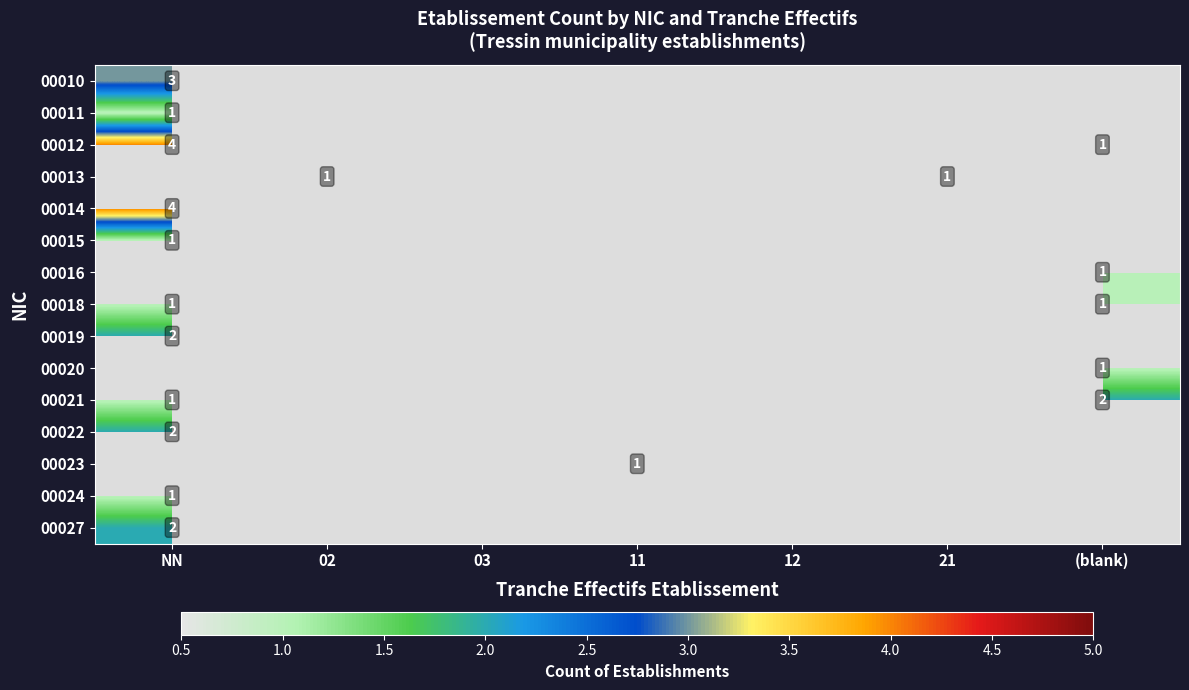

Which has a higher value, 03 or NN?

NN